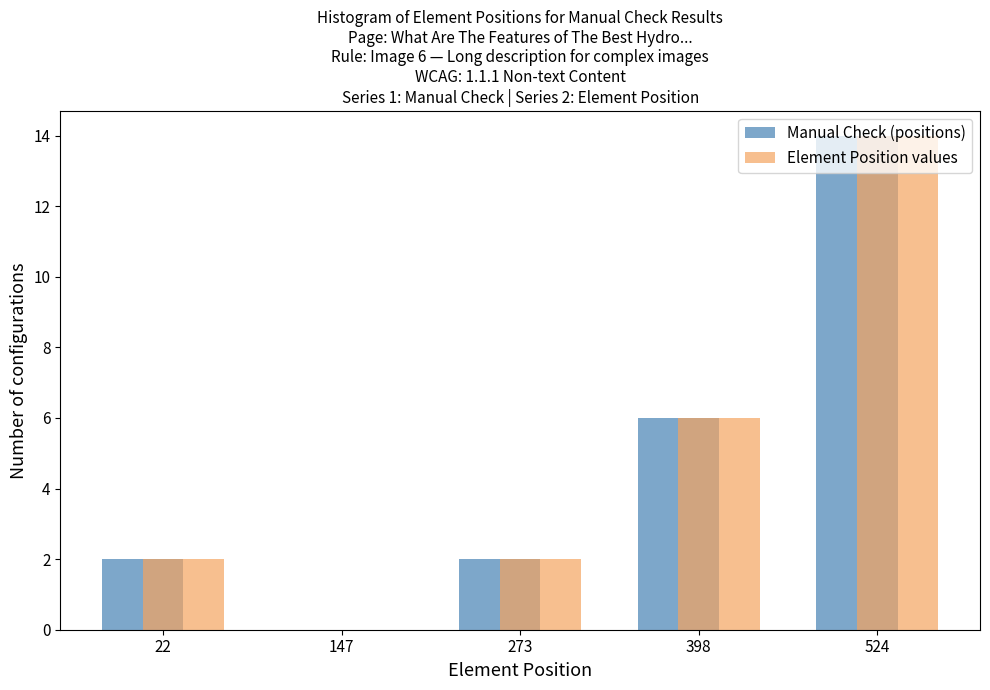

What is the maximum value shown in the chart?

14